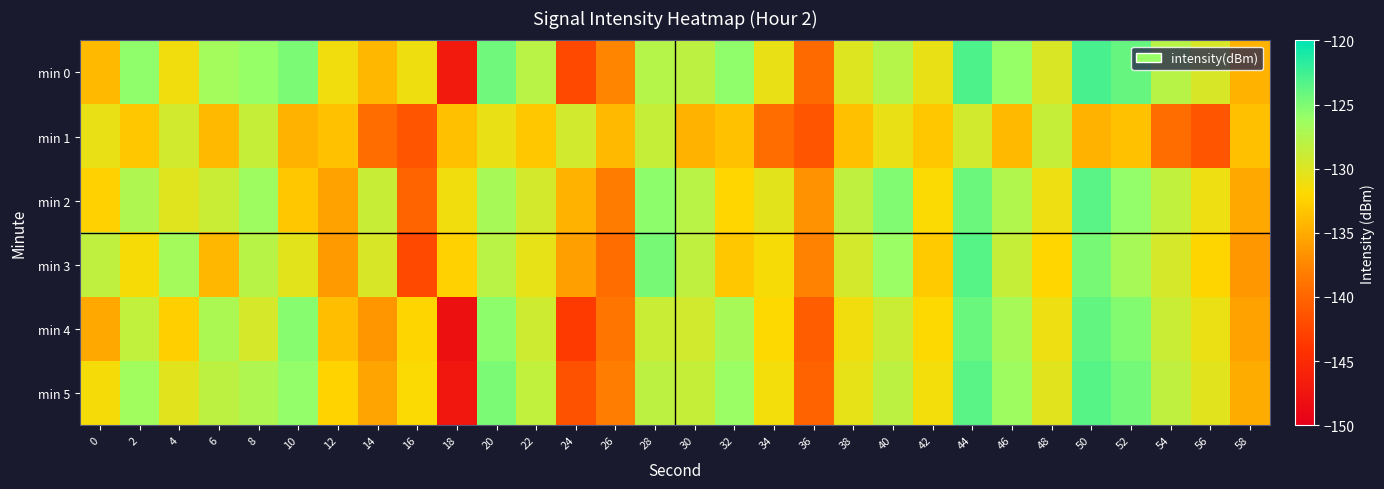

Reading left to right, what are all the values shown in this chart?

min 0: 0=-134.0	2=-125.7	4=-131.2	6=-126.6	8=-125.9	10=-124.8	12=-131.2	14=-134.3	16=-131.1	18=-147.0	20=-124.4	22=-127.9	24=-142.2	26=-137.7	28=-127.7	30=-128.1	32=-125.7	34=-130.7	36=-139.7	38=-130.1	40=-127.7	42=-130.7	44=-123.1	46=-125.9	48=-129.7	50=-122.8	52=-124.1	54=-127.8	56=-129.7	58=-134.5
min 1: 0=-130.8	2=-133.2	4=-129.3	6=-134.0	8=-128.6	10=-134.5	12=-133.6	14=-139.5	16=-141.3	18=-133.6	20=-130.8	22=-133.2	24=-129.3	26=-134.0	28=-128.6	30=-134.5	32=-133.6	34=-139.5	36=-141.3	38=-133.6	40=-130.8	42=-133.2	44=-129.3	46=-134.0	48=-128.6	50=-134.5	52=-133.6	54=-139.5	56=-141.3	58=-133.6
min 2: 0=-132.5	2=-127.3	4=-130.1	6=-128.9	8=-126.4	10=-133.2	12=-135.6	14=-128.7	16=-140.1	18=-131.2	20=-126.8	22=-129.4	24=-134.5	26=-138.2	28=-125.6	30=-127.9	32=-132.1	34=-130.4	36=-136.7	38=-128.3	40=-125.1	42=-131.8	44=-124.3	46=-127.5	48=-130.9	50=-123.6	52=-125.8	54=-128.4	56=-131.0	58=-135.2
min 3: 0=-128.3	2=-131.5	4=-126.7	6=-134.2	8=-127.8	10=-130.4	12=-136.1	14=-129.7	16=-142.3	18=-132.5	20=-127.9	22=-130.6	24=-135.8	26=-139.4	28=-124.7	30=-128.3	32=-133.2	34=-131.5	36=-137.8	38=-129.4	40=-126.2	42=-132.9	44=-123.5	46=-128.6	48=-132.1	50=-124.7	52=-126.9	54=-129.5	56=-132.2	58=-136.4
min 4: 0=-135.2	2=-128.4	4=-132.6	6=-127.1	8=-129.5	10=-125.3	12=-133.8	14=-136.5	16=-132.3	18=-148.1	20=-125.6	22=-129.1	24=-143.4	26=-138.8	28=-128.9	30=-129.3	32=-126.8	34=-131.9	36=-140.7	38=-131.2	40=-128.9	42=-131.9	44=-124.2	46=-126.8	48=-130.9	50=-123.9	52=-125.2	54=-128.9	56=-130.8	58=-135.7
min 5: 0=-131.4	2=-126.5	4=-130.2	6=-128.1	8=-127.3	10=-125.8	12=-132.4	14=-135.5	16=-131.8	18=-147.2	20=-124.9	22=-128.4	24=-141.5	26=-138.1	28=-128.2	30=-128.6	32=-126.2	34=-131.3	36=-140.2	38=-130.6	40=-128.1	42=-131.3	44=-123.6	46=-126.4	48=-130.3	50=-123.4	52=-124.6	54=-128.3	56=-130.2	58=-134.9